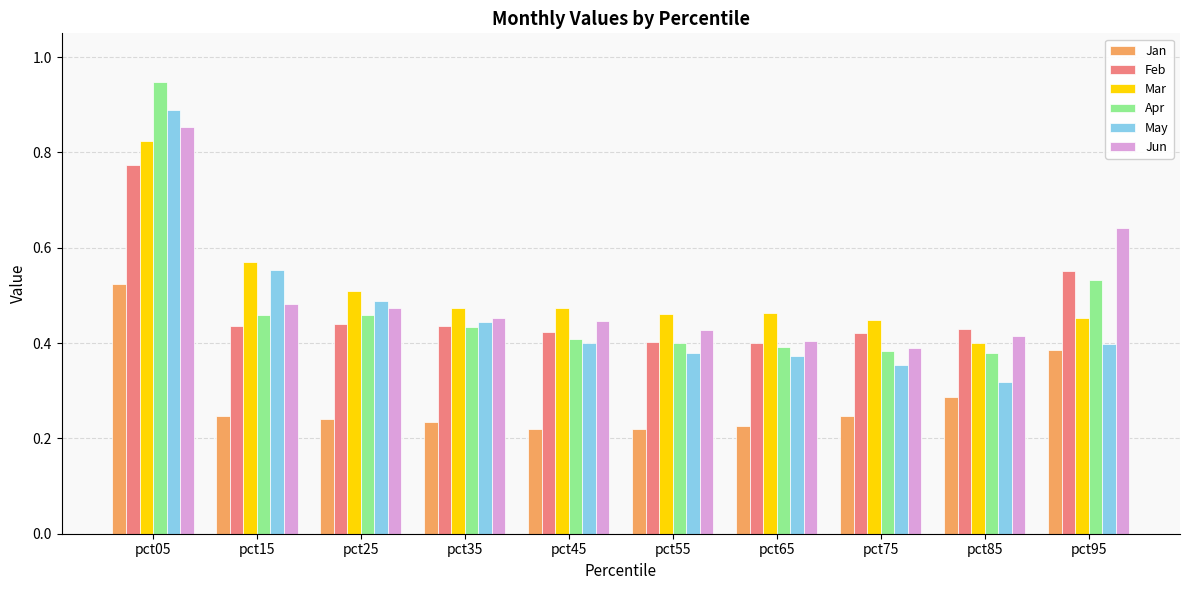

Where is May nearest to the value 0?

pct85